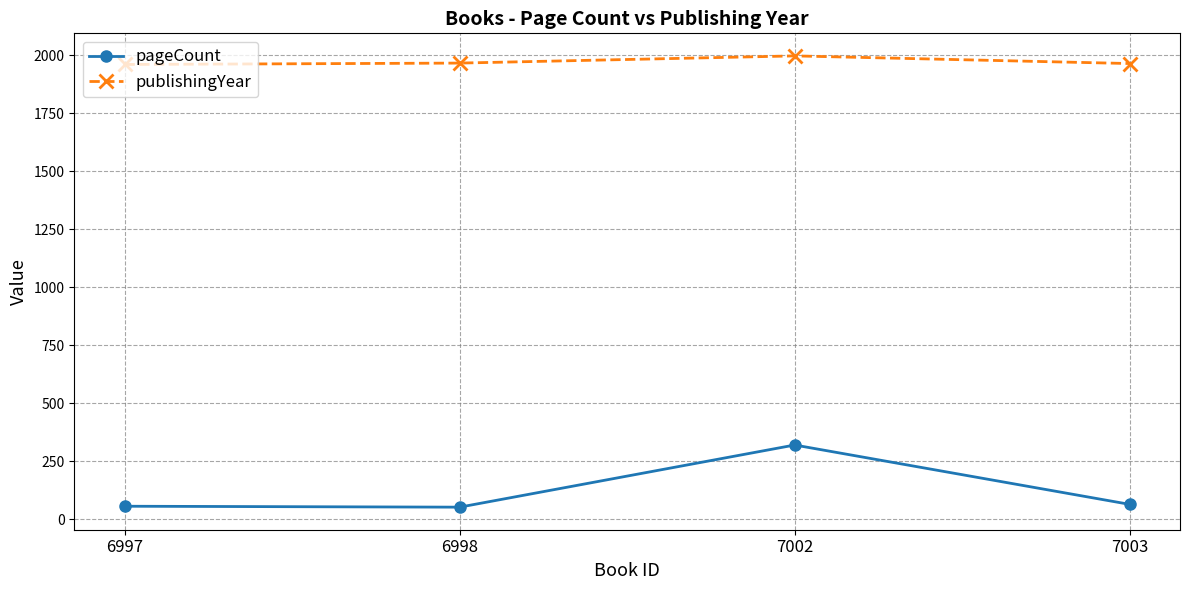

Which category has the highest value across all series?

7002